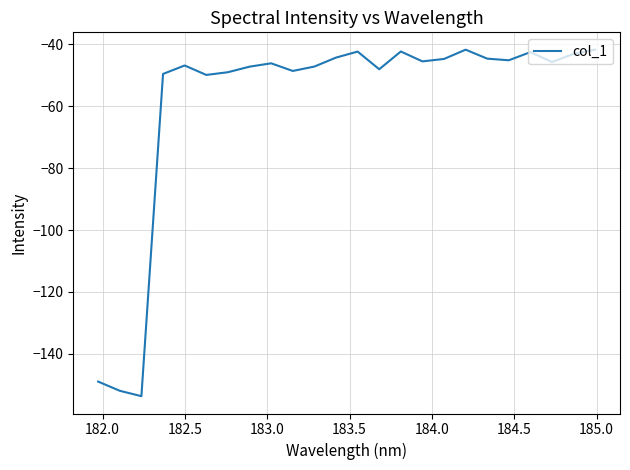

What is the minimum value shown in the chart?

-153.7